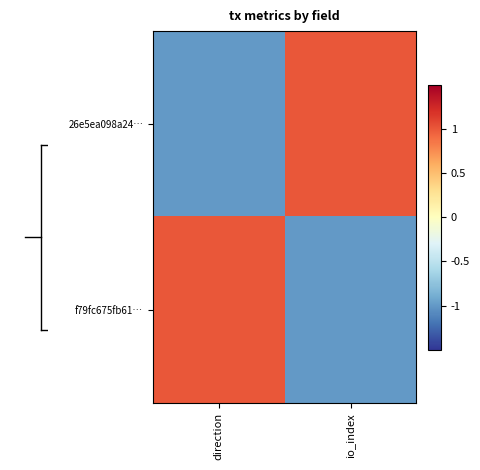

Which series has the largest total across all categories?

26e5ea098a24…